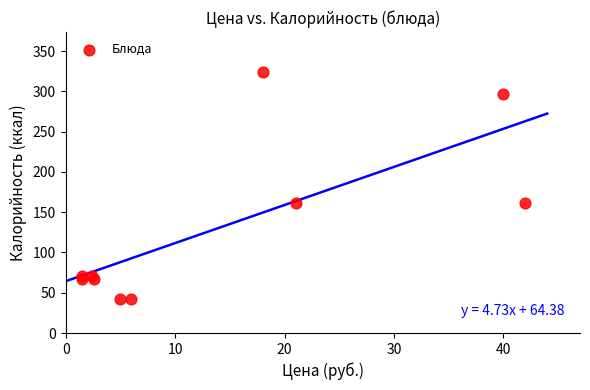

What is the average Y value?

130.6